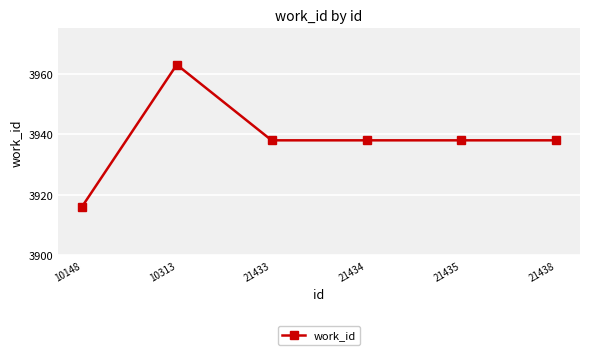

Where does the data first go above 3938?

10313